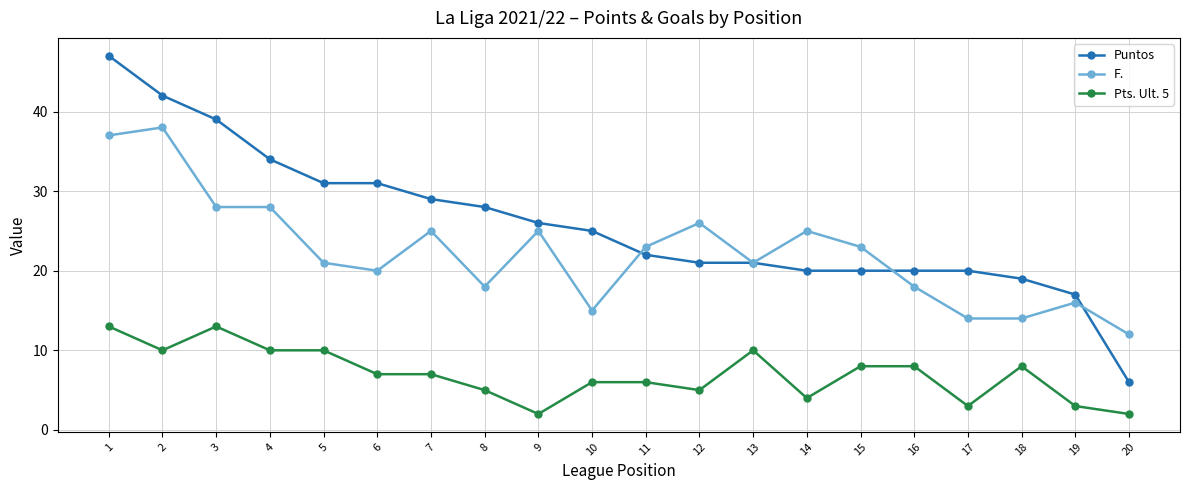

What are all the series names shown in the legend?

Puntos, F., Pts. Ult. 5